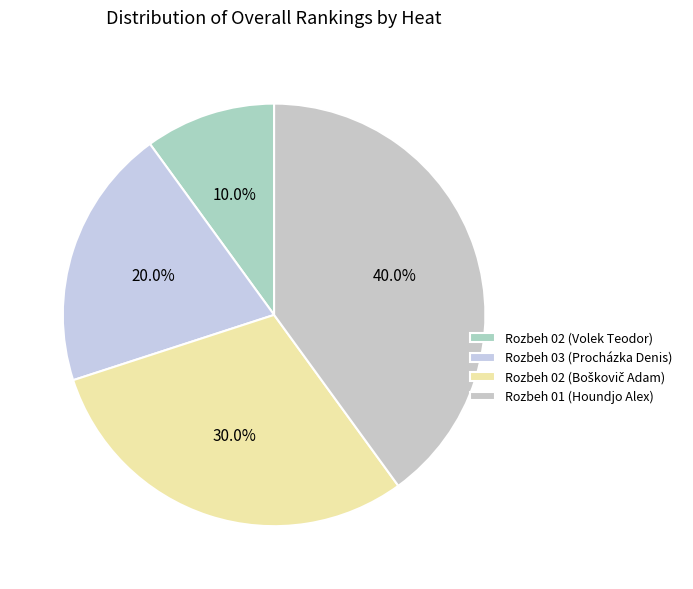

Which slice is the largest?

Rozbeh 01 (Houndjo Alex)